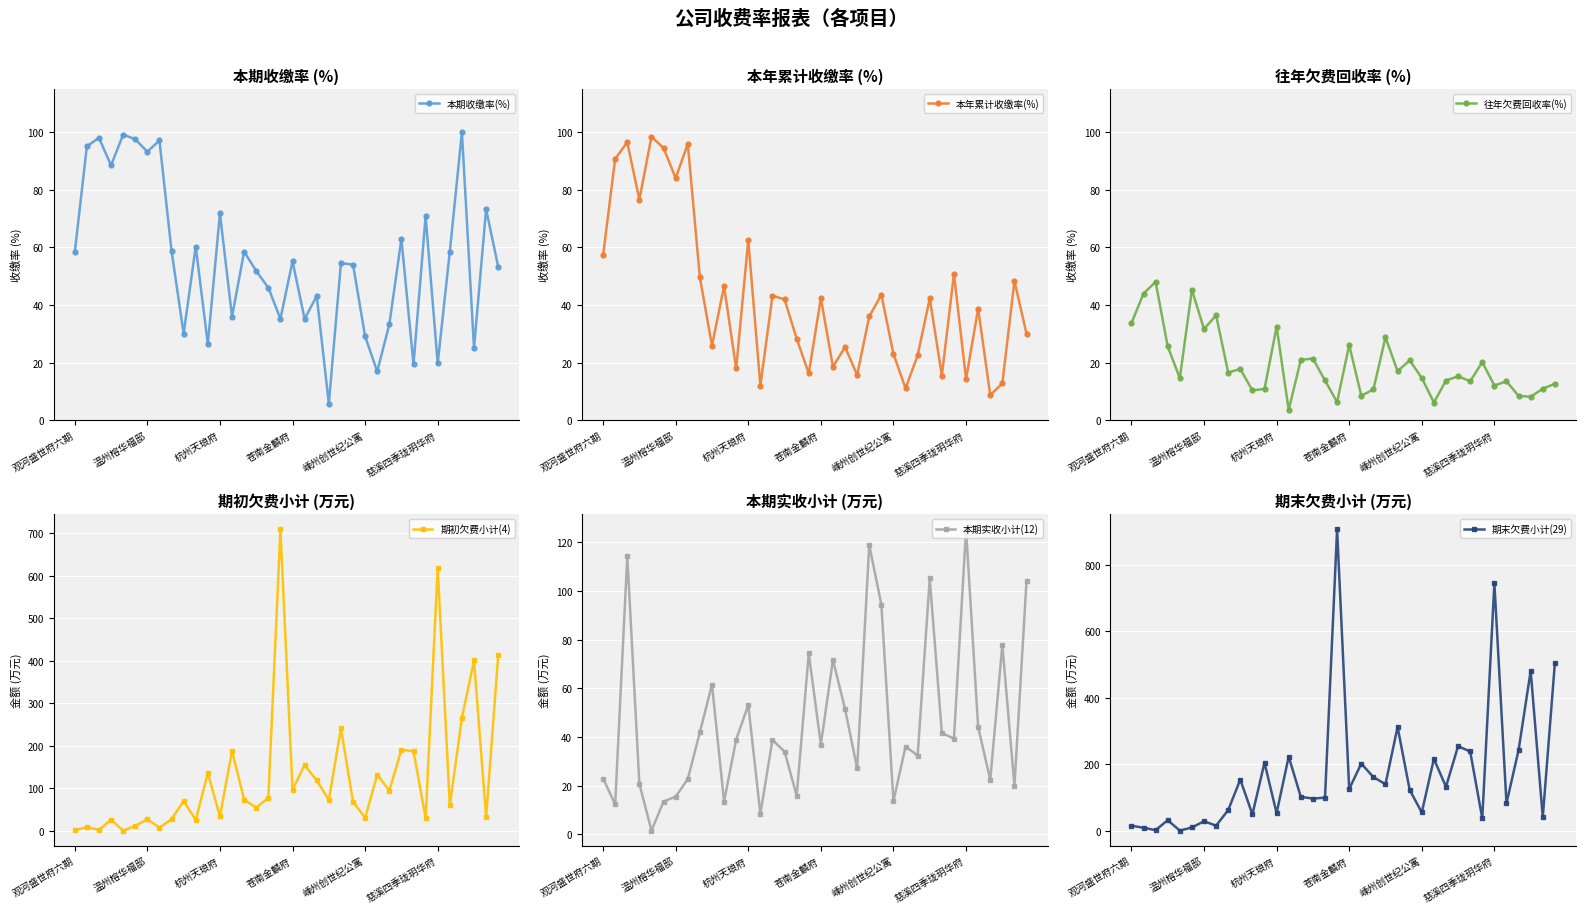

Which category has the highest value in the 本期收缴率(%) series?

32